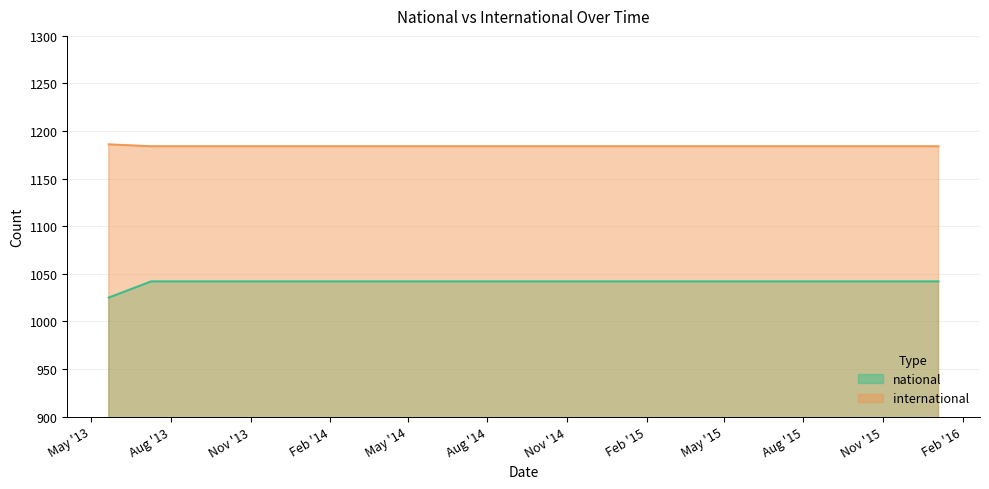

Does the chart display data point markers on the line(s)?

No